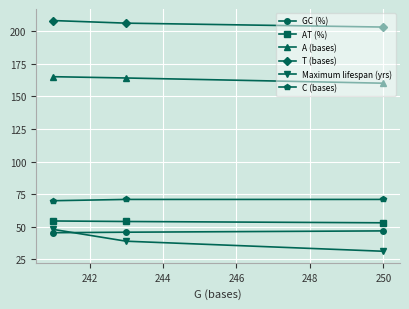

What is the lowest value of the AT (%) series?

53.1